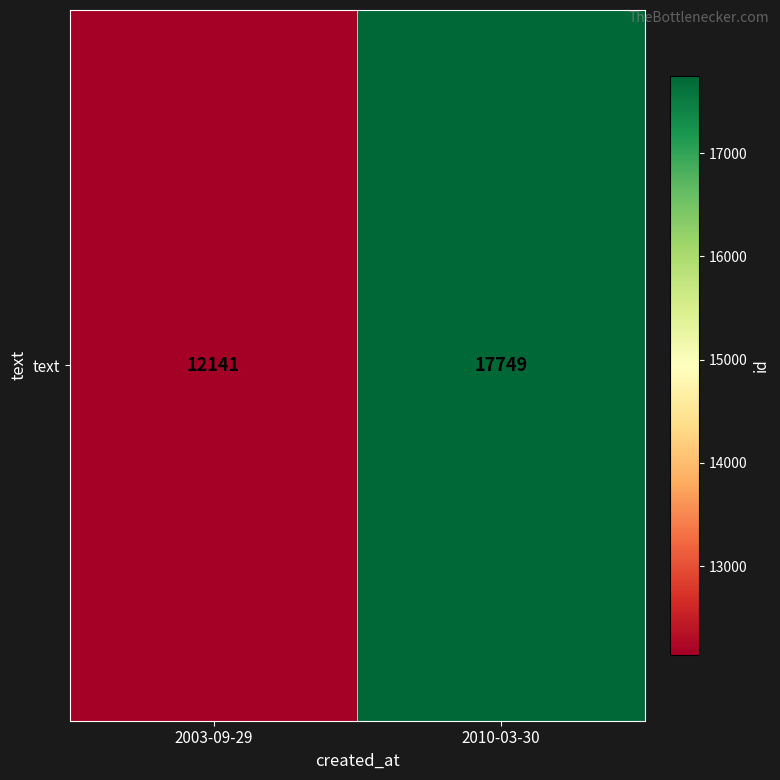

Is it true that the value at 2003-09-29 is 12141?

True